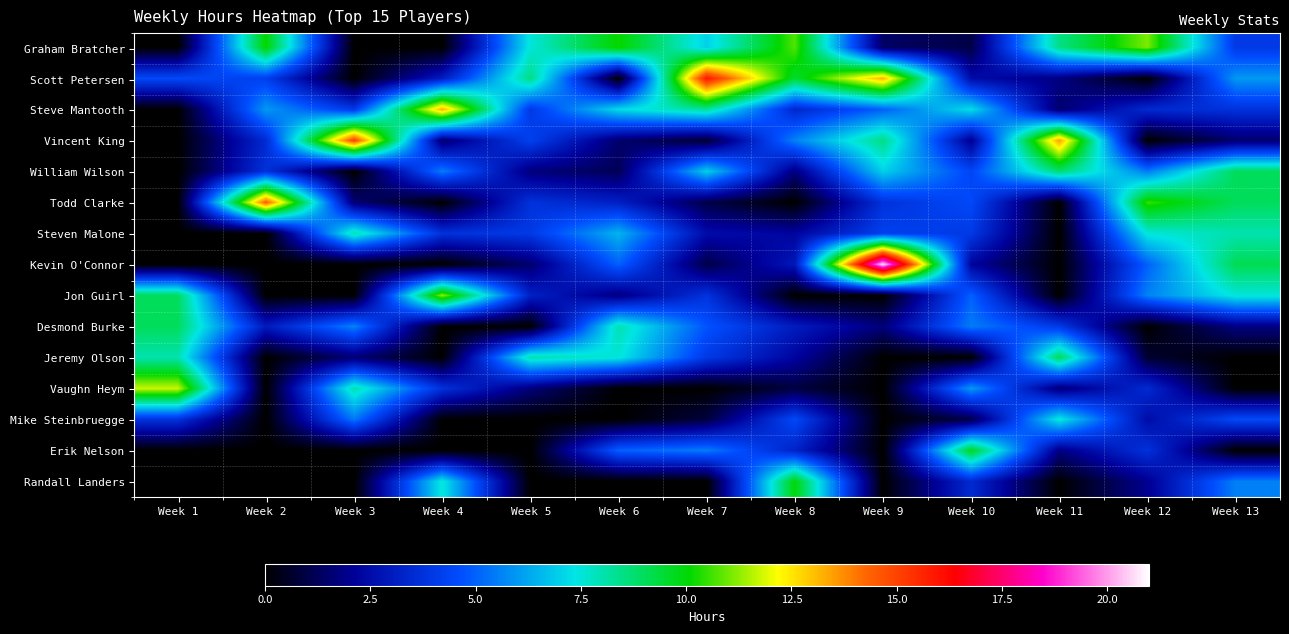

What is the spread (max minus min) of values at Week 1?

11.8